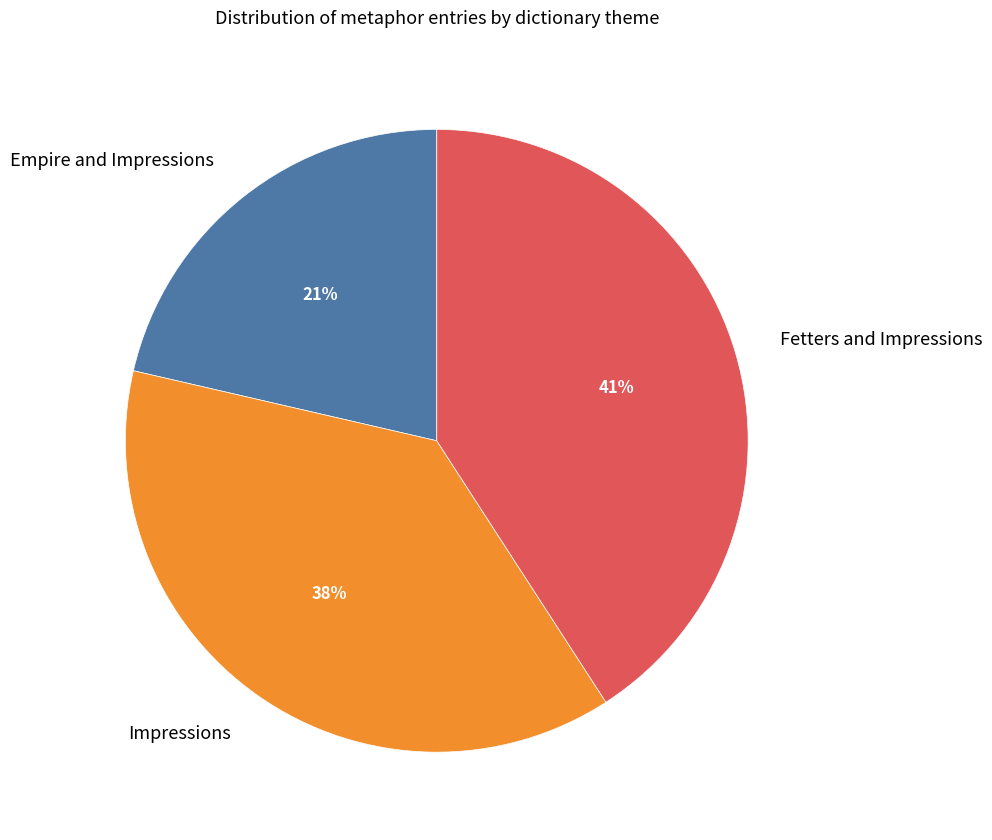

Do Empire and Impressions and Impressions together represent more than half of the pie?

Yes